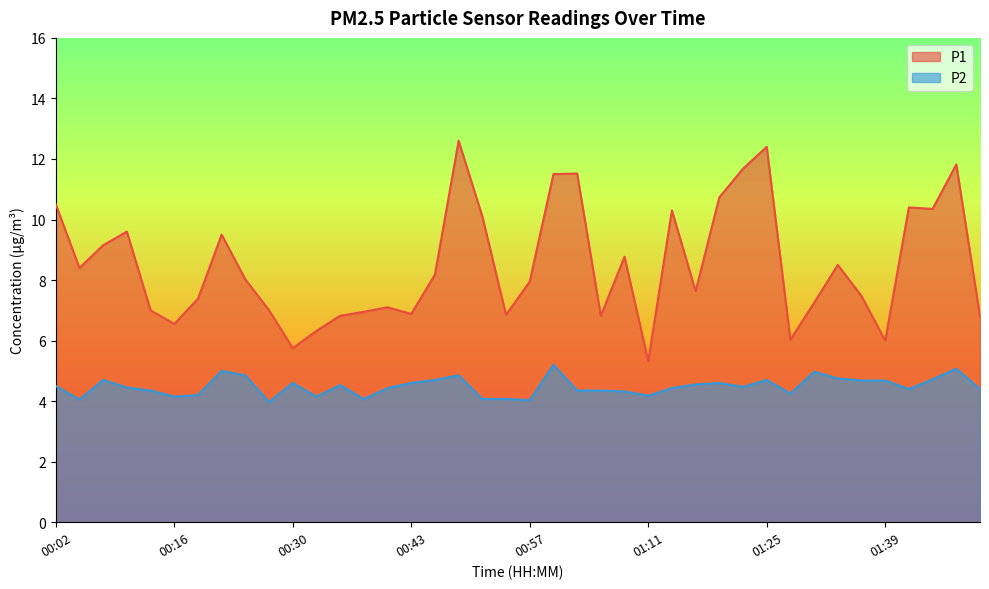

How many lines are shown in the chart?

2